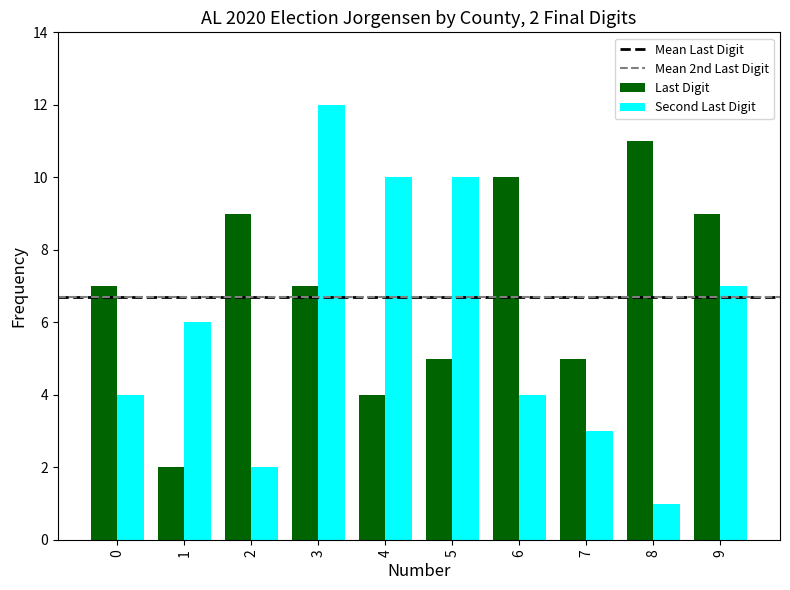

List the series in order of their peak value, lowest first.

Last Digit, Second Last Digit